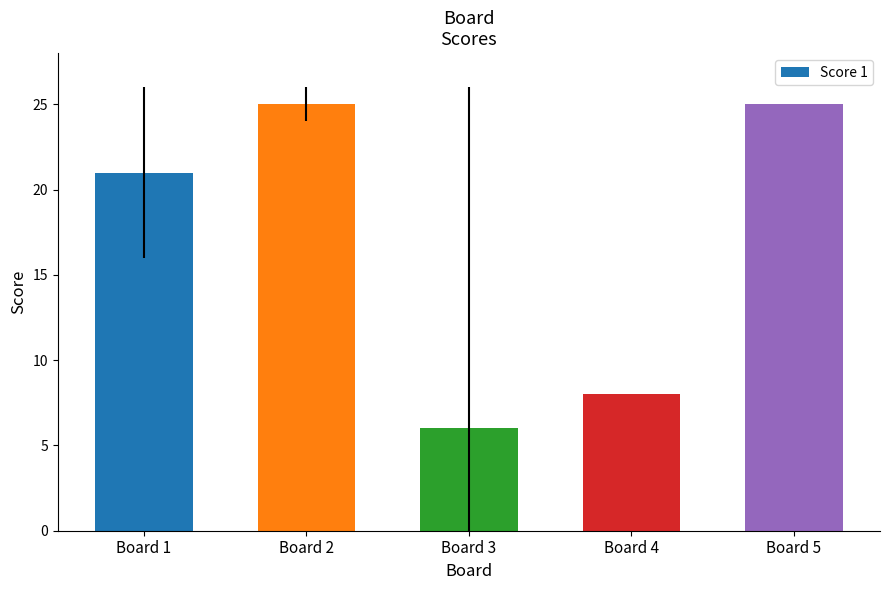

What is the ratio of the value at Board 1 to the value at Board 4?

2.6